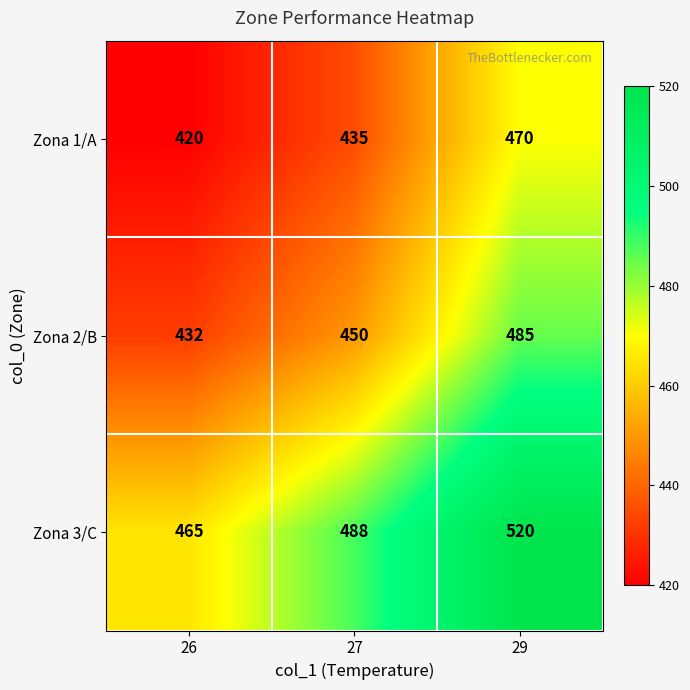

Reading left to right, transcribe all the data shown in this chart.

Zona 1/A: 420	435	470
Zona 2/B: 432	450	485
Zona 3/C: 465	488	520